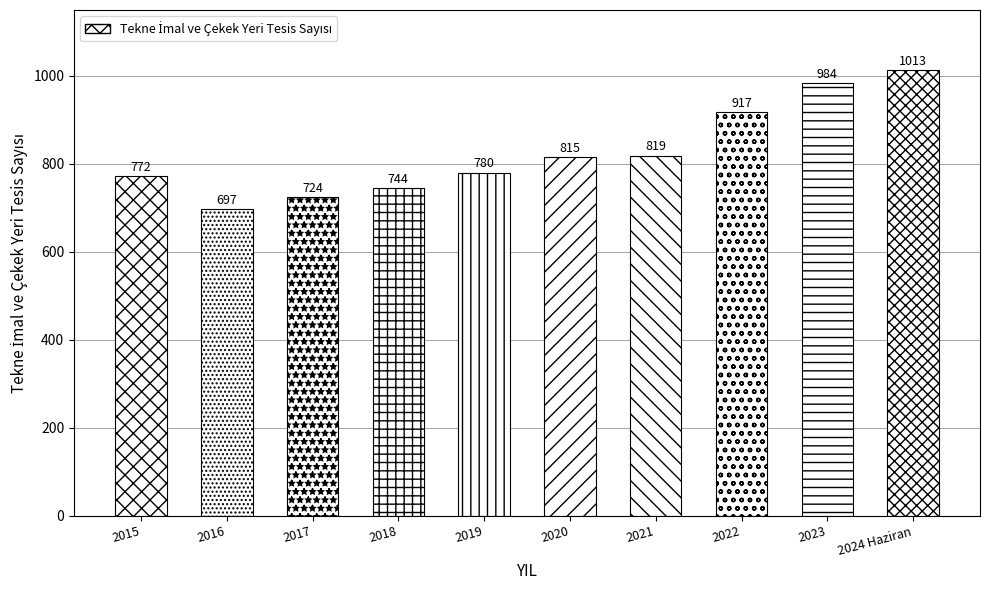

The value at 2016 is 300. True or false?

False